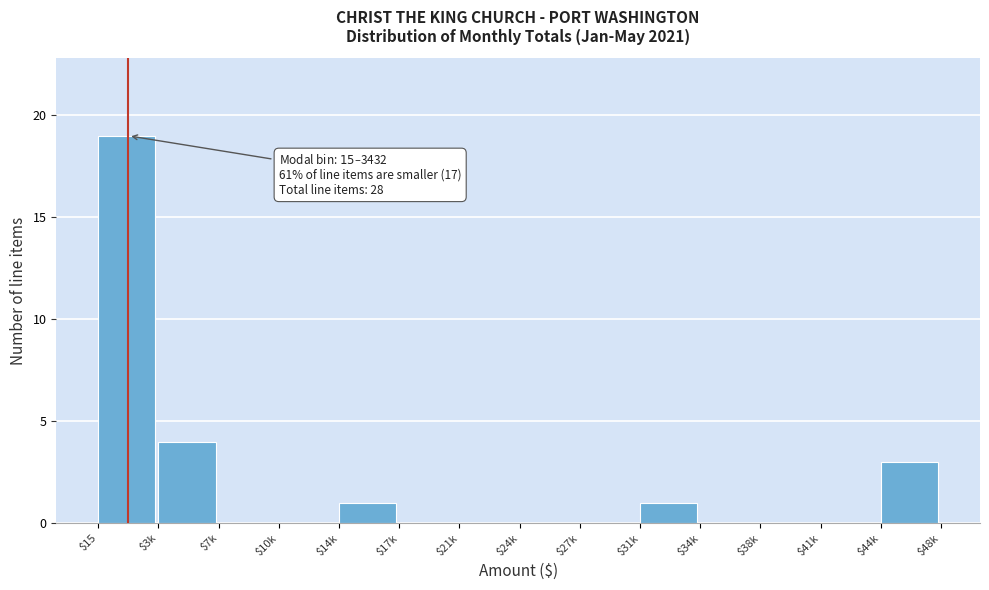

Where is the data nearest to the value 9?

$3k